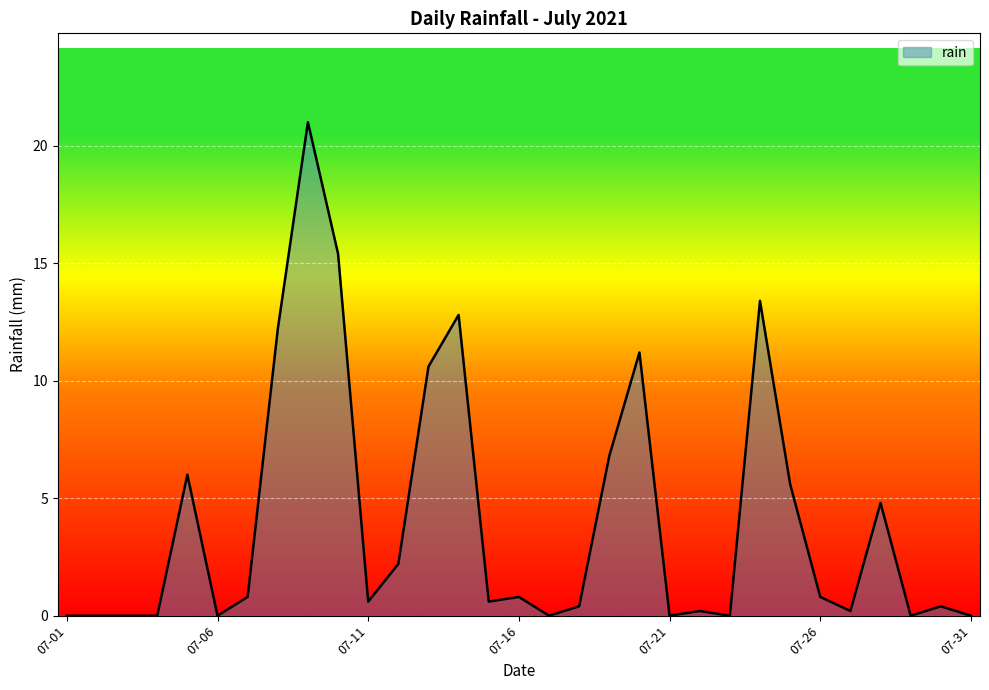

Reading left to right, transcribe all the data shown in this chart.

0.0	0.0	0.0	0.0	6.0	0.0	0.8	12.2	21.0	15.4	0.6	2.2	10.6	12.8	0.6	0.8	0.0	0.4	6.8	11.2	0.0	0.2	0.0	13.4	5.6	0.8	0.2	4.8	0.0	0.4	0.0